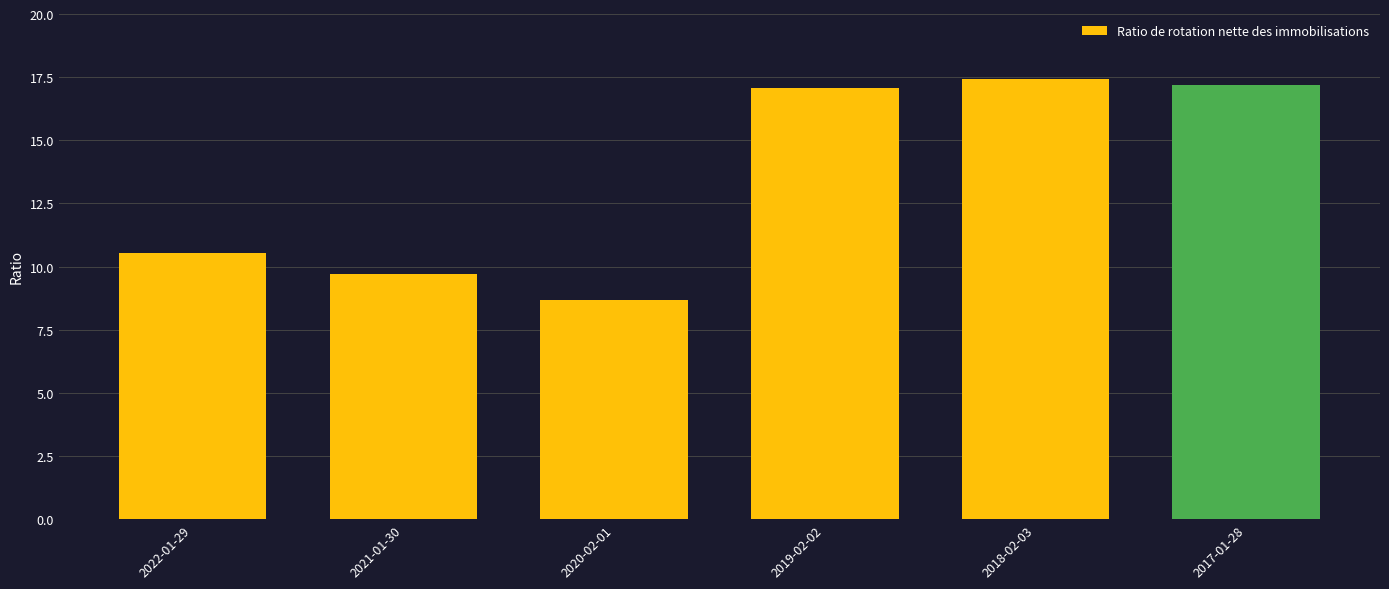

What is the difference between the values at 2021-01-30 and 2018-02-03?

7.7